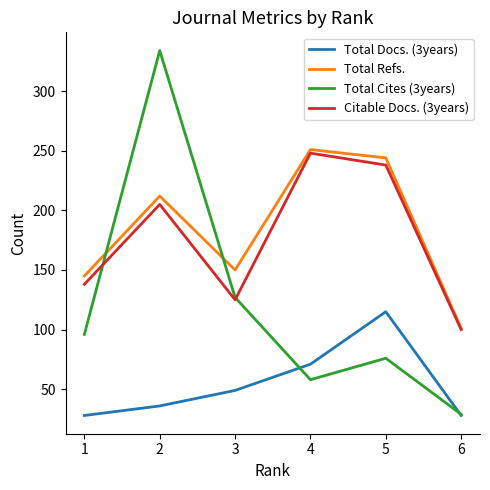

What is the total value across all series at 3?

451